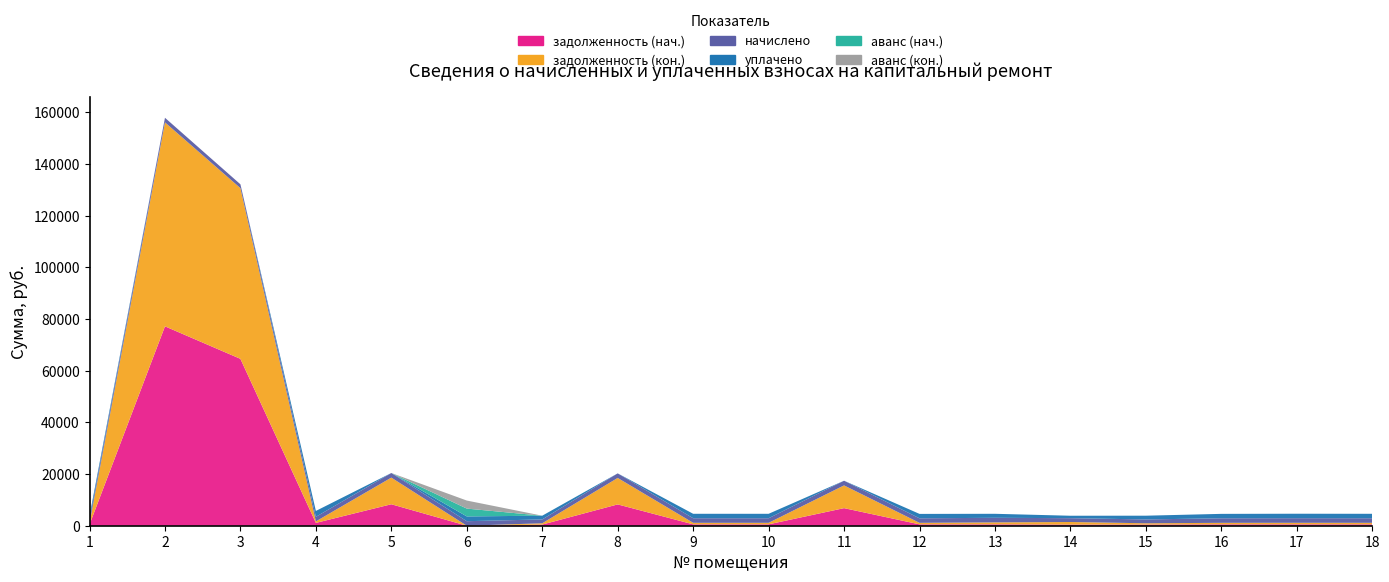

Reading left to right, transcribe all the data shown in this chart.

задолженность (нач.): 1=440.2	2=77169.1	3=64586.1	4=1094.0	5=8310.3	6=0.0	7=449.5	8=8250.7	9=534.1	10=534.3	11=6805.9	12=529.7	13=533.3	14=447.2	15=449.5	16=531.2	17=537.4	18=534.3
задолженность (кон.): 1=487.1	2=78942.5	3=66070.3	4=588.8	5=10313.7	6=0.0	7=497.3	8=10239.9	9=592.0	10=591.1	11=8795.8	12=586.0	13=759.4	14=994.2	15=497.3	16=587.7	17=594.5	18=591.1
начислено: 1=1461.2	2=1773.4	3=1484.2	4=1768.3	5=1786.2	6=1755.5	7=1491.9	8=1773.4	9=1775.9	10=1773.4	11=1811.8	12=1758.0	13=1773.4	14=1484.2	15=1491.9	16=1763.2	17=1783.6	18=1773.4
уплачено: 1=1414.4	2=0.0	3=0.0	4=2272.6	5=0.0	6=1849.0	7=1444.1	8=0.0	9=1718.1	10=1716.6	11=0.0	12=1701.7	13=1547.3	14=937.2	15=1444.1	16=1706.7	17=1726.5	18=1716.6
аванс (нач.): 1=0.0	2=0.0	3=0.0	4=0.0	5=0.0	6=3022.8	7=0.0	8=0.0	9=0.0	10=0.0	11=0.0	12=0.0	13=0.0	14=0.0	15=0.0	16=0.0	17=0.0	18=0.0
аванс (кон.): 1=0.0	2=0.0	3=0.0	4=0.0	5=0.0	6=3116.4	7=0.0	8=0.0	9=0.0	10=0.0	11=0.0	12=0.0	13=0.0	14=0.0	15=0.0	16=0.0	17=0.0	18=0.0